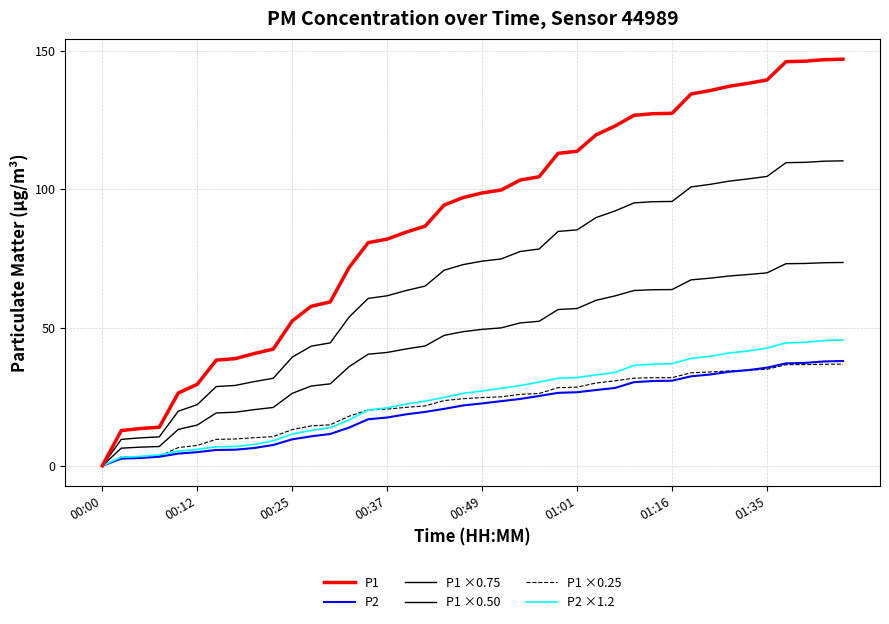

Is this an area chart (filled region under the line)?

No